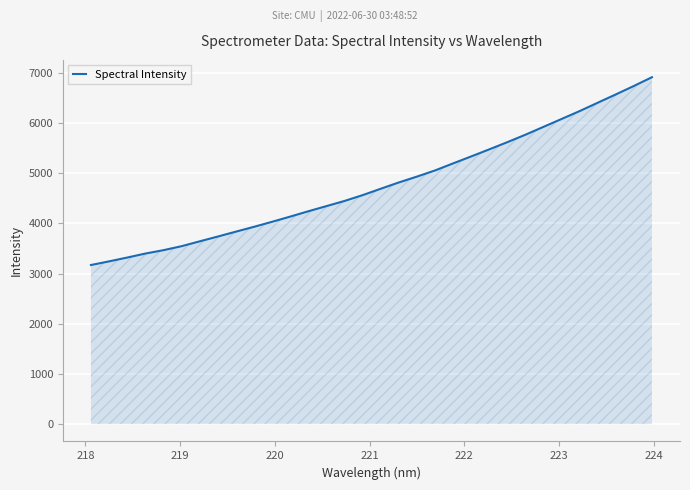

What is the greatest value displayed?

6912.8